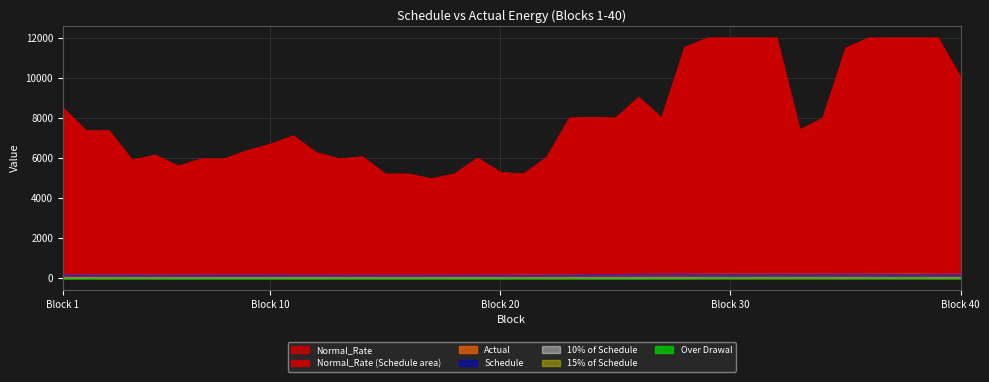

Where does the 10% of Schedule series first go above 18?

1